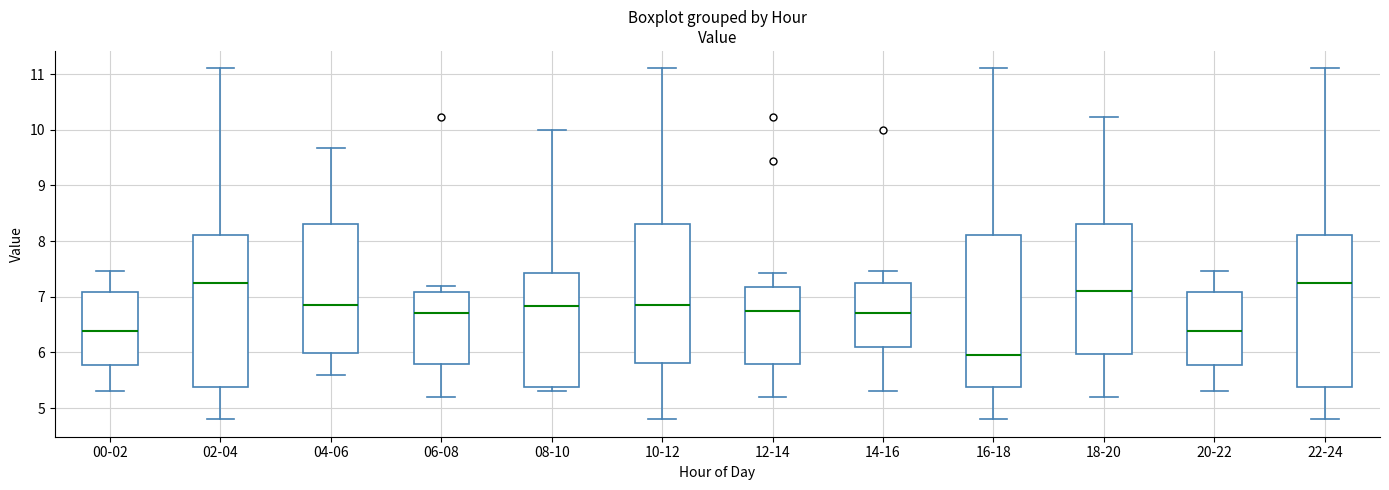

Where does the upper whisker of the box for 16-18 end on the y-axis? The values are not printed on the chart, so give them approximately, as read against the axis.

11.1